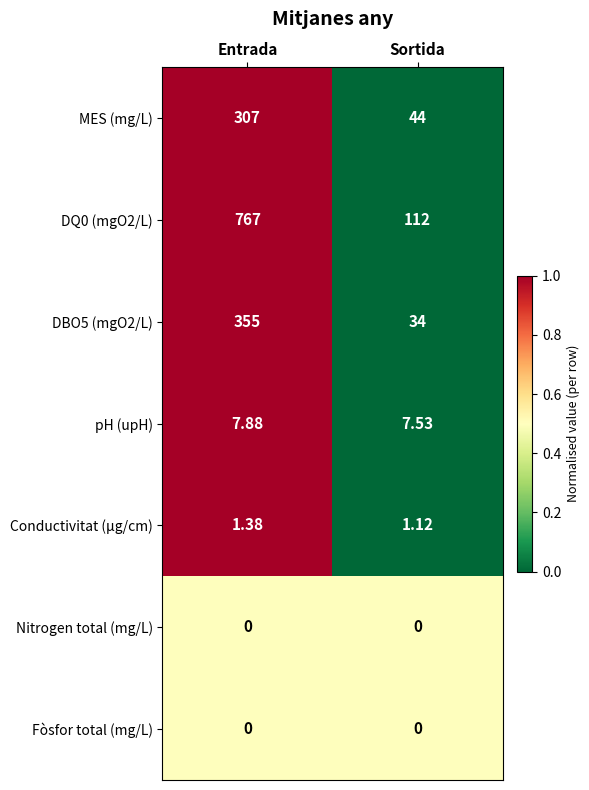

What is the spread (max minus min) of values at Sortida?

112.0